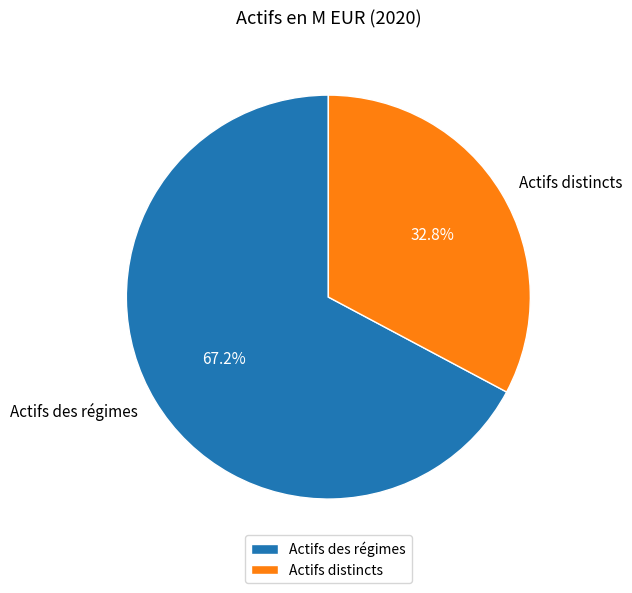

Which category accounts for the majority?

Actifs des régimes